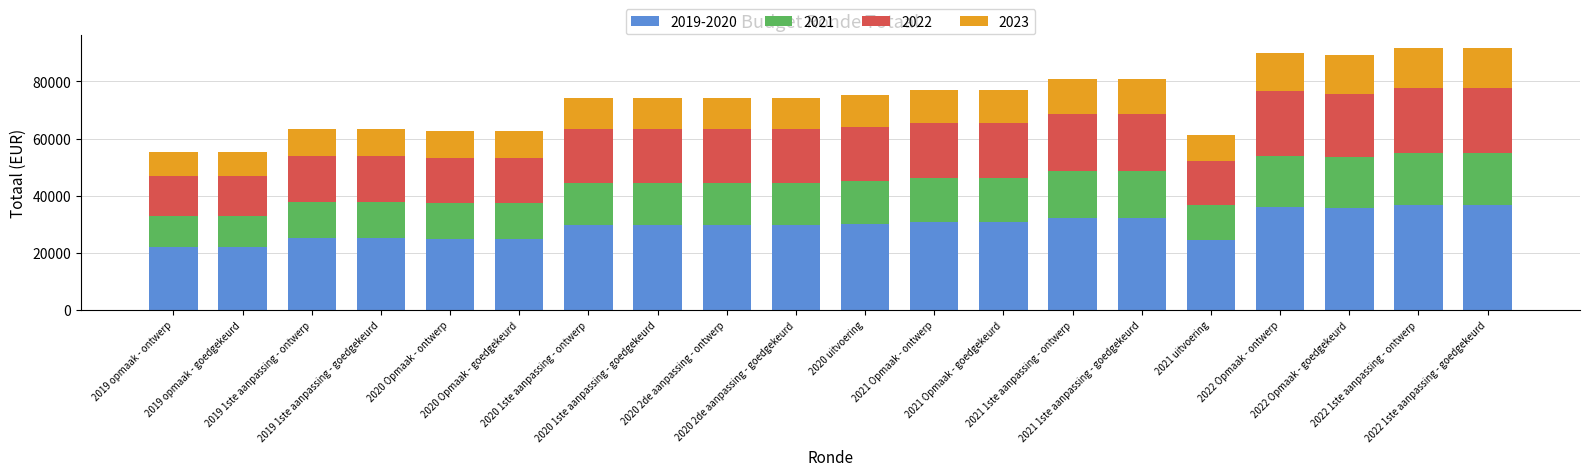

What is the maximum value for 2019-2020?

36611.2